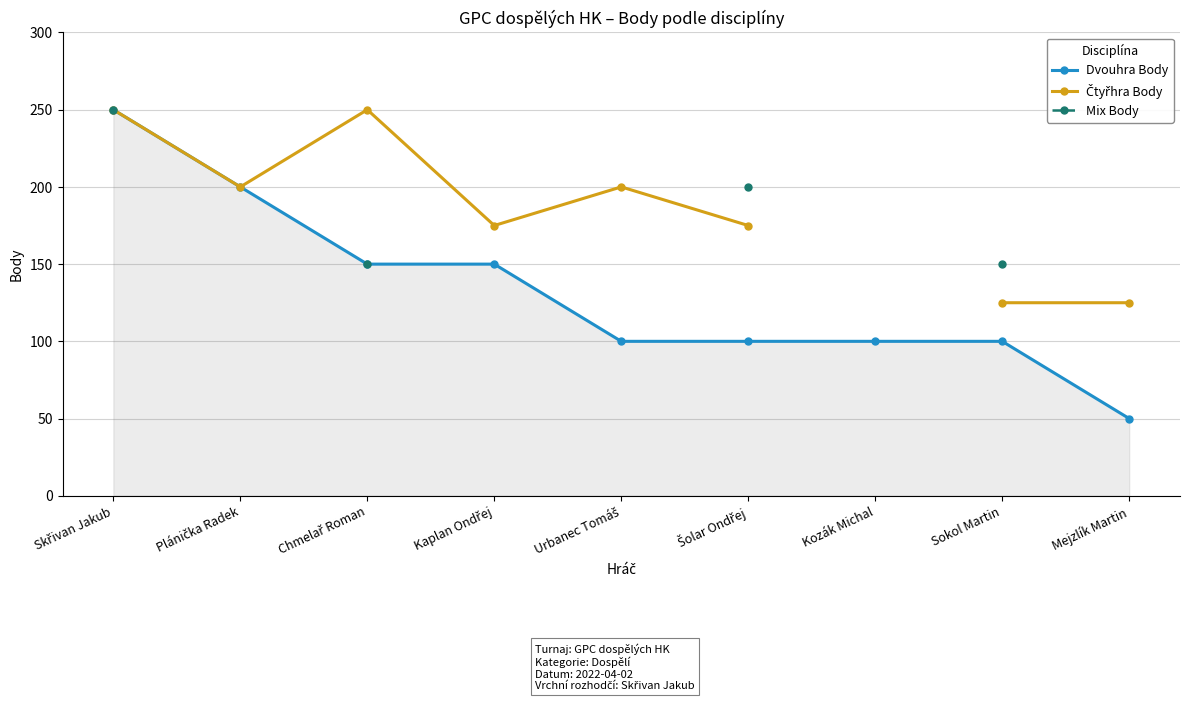

What is the label of the 3rd point from the right?

Kozák Michal